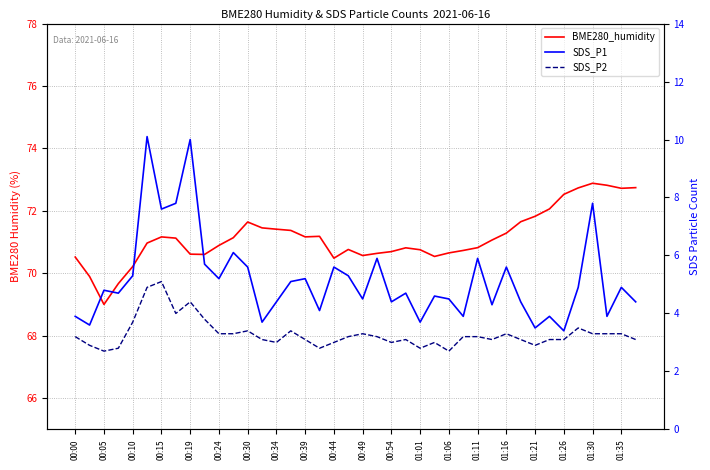

The SDS_P1 series shows 3.6 at 00:34. True or false?

False